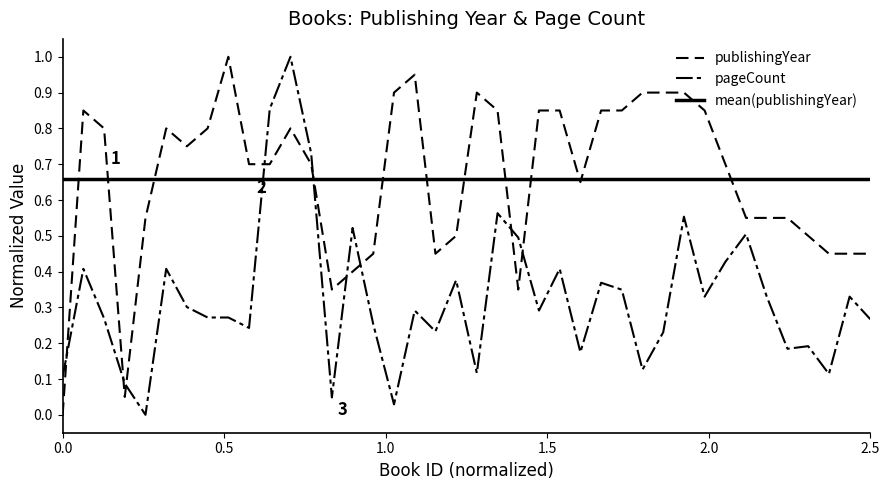

Between 14877 and 2591, which is larger?

14877